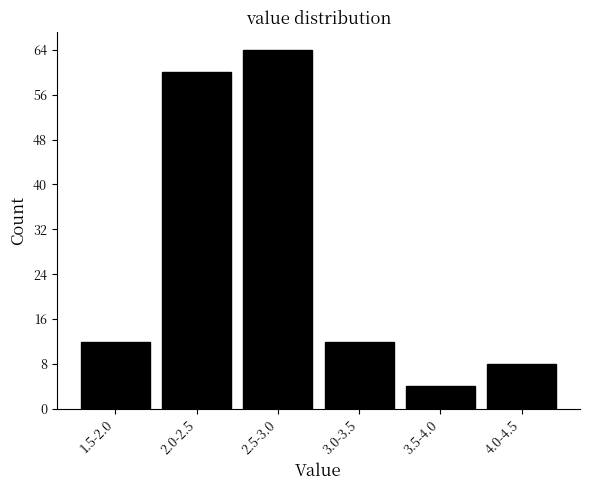

Reading right to left, list all the values displayed in this chart.

8	4	12	64	60	12